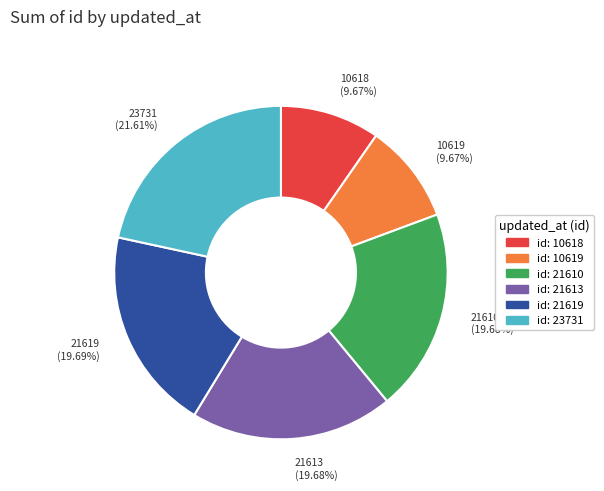

To the nearest percent, what is the average slice percentage?

17%